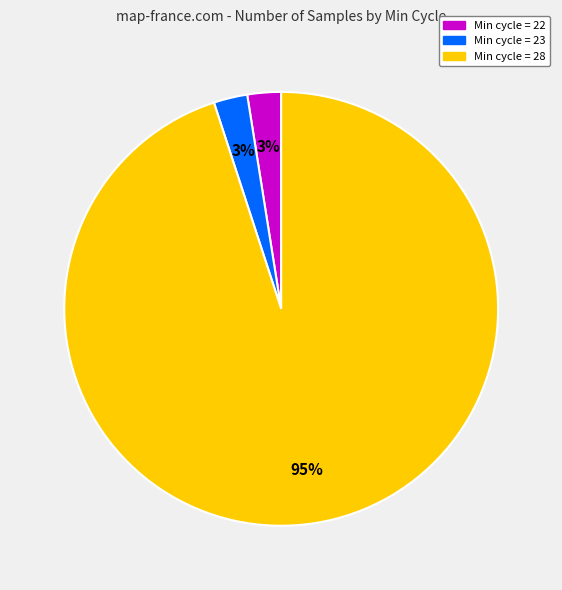

Does any single category account for the majority?

Yes